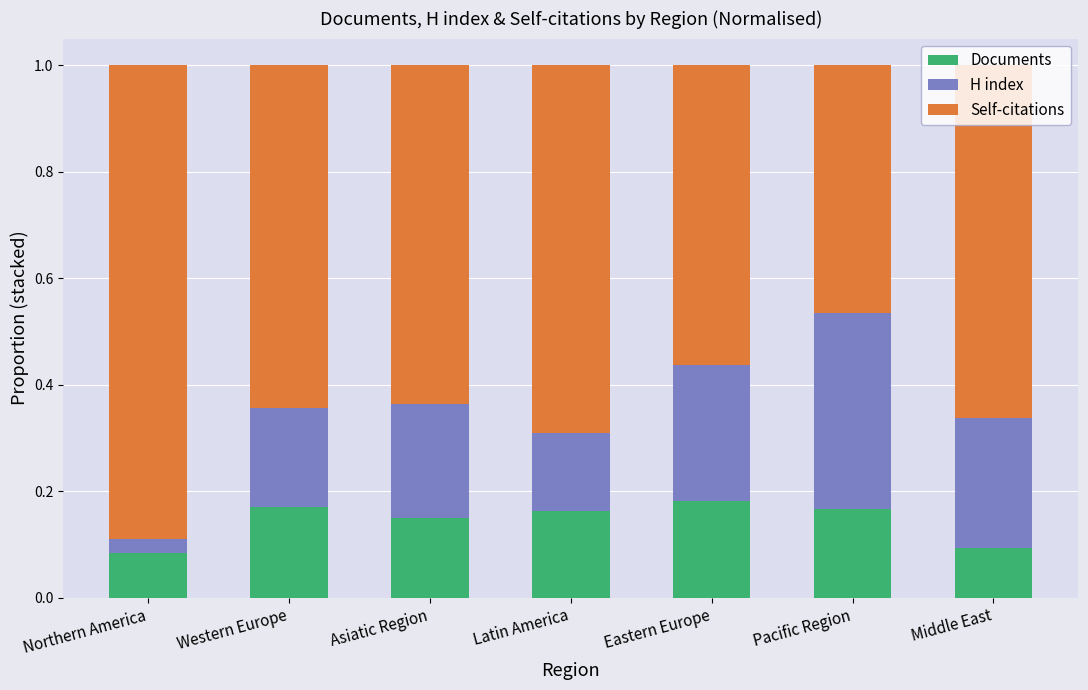

What is the total value across all series at Latin America?

1.0